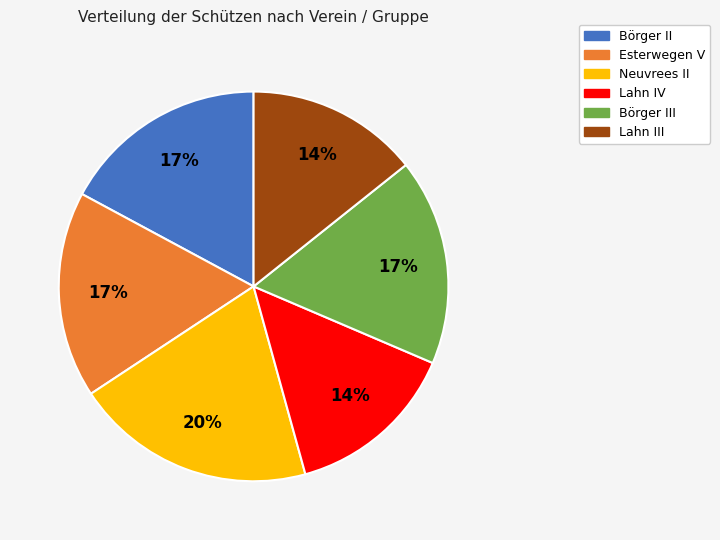

Does any single category account for the majority?

No